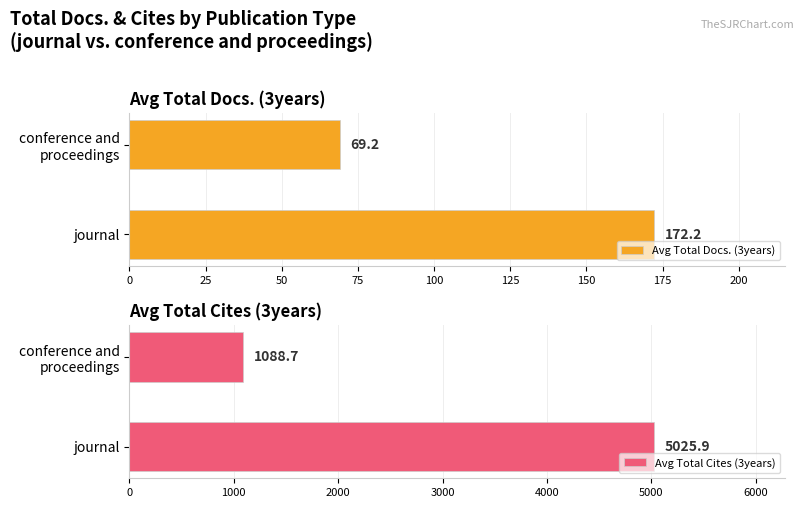

What is the maximum value shown in the chart?

5025.9